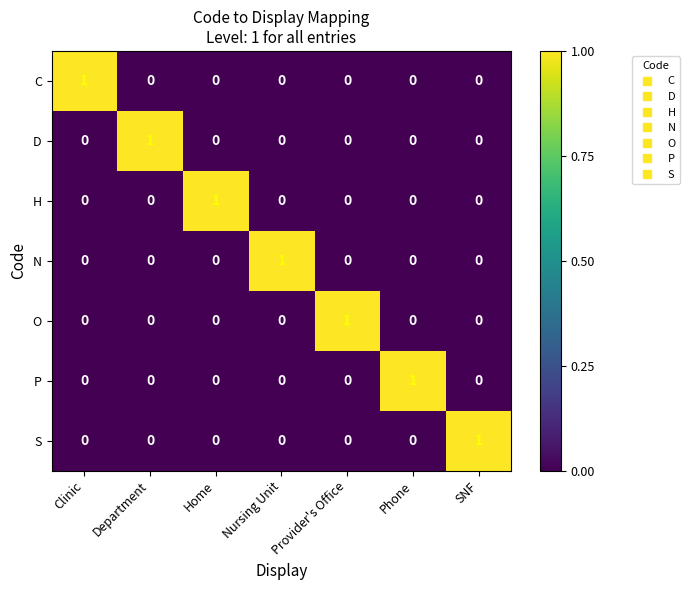

At how many categories does at least one series exceed 0?

7